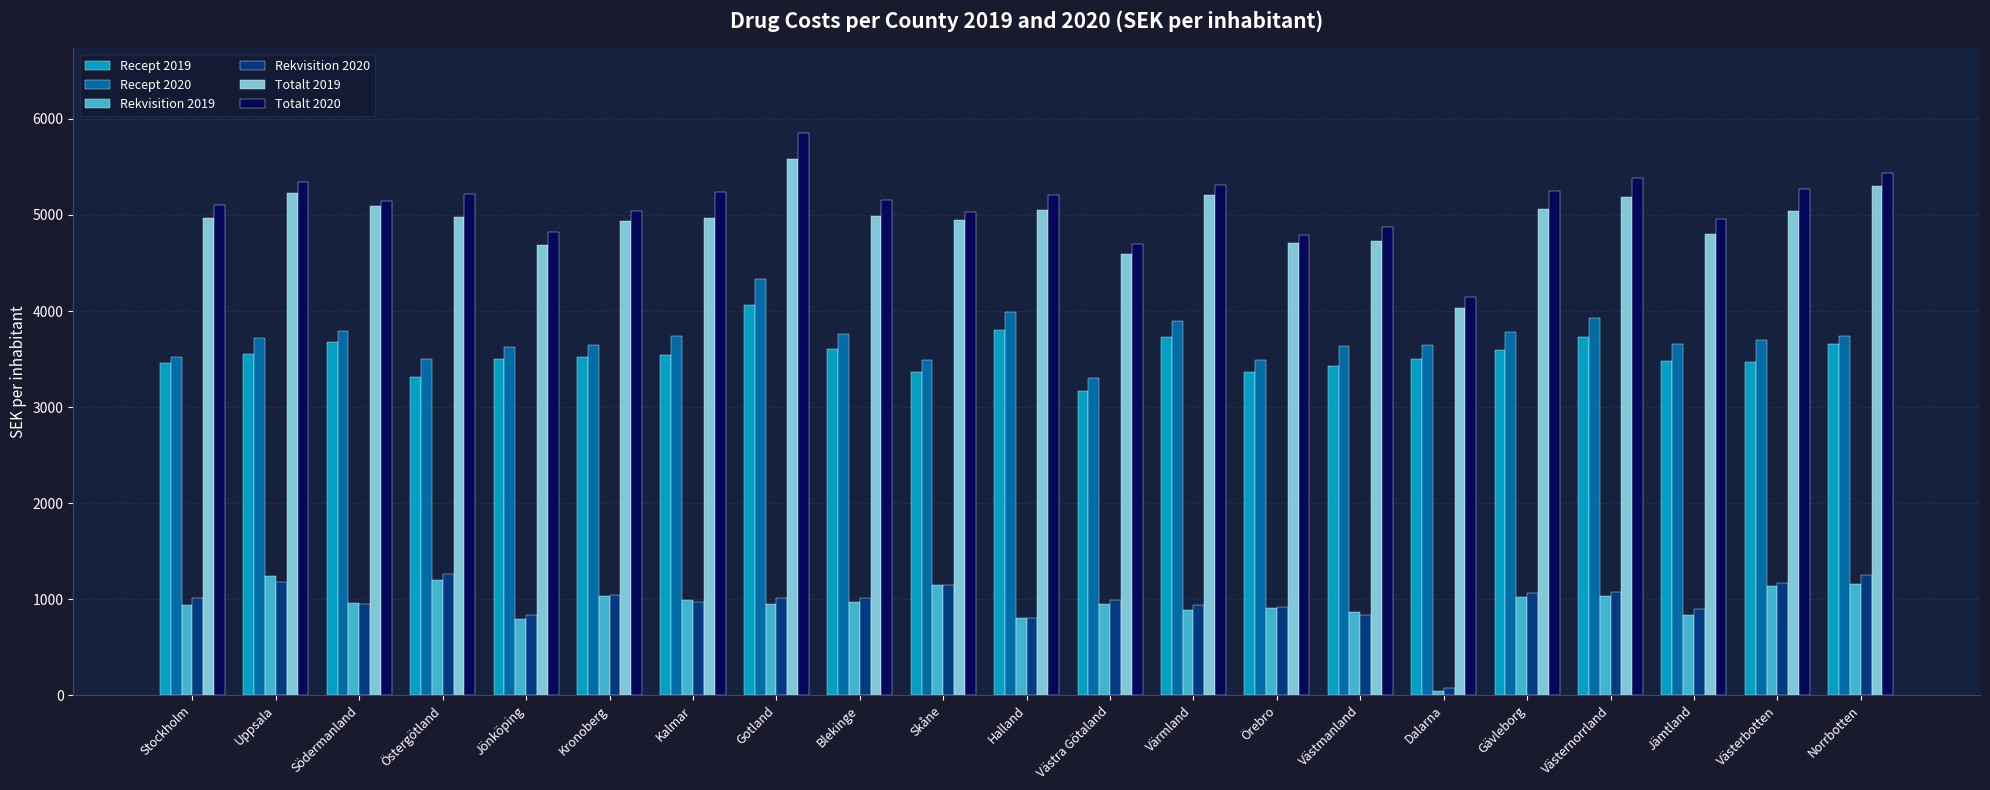

Count the number of data series in this chart.

6